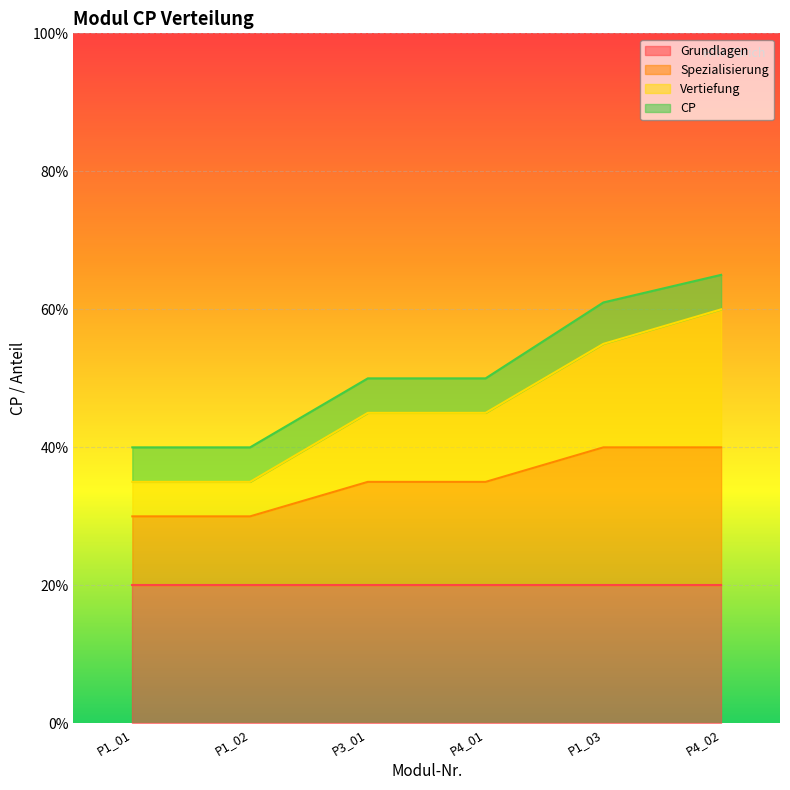

What are all the series names shown in the legend?

Grundlagen, Spezialisierung, Vertiefung, CP